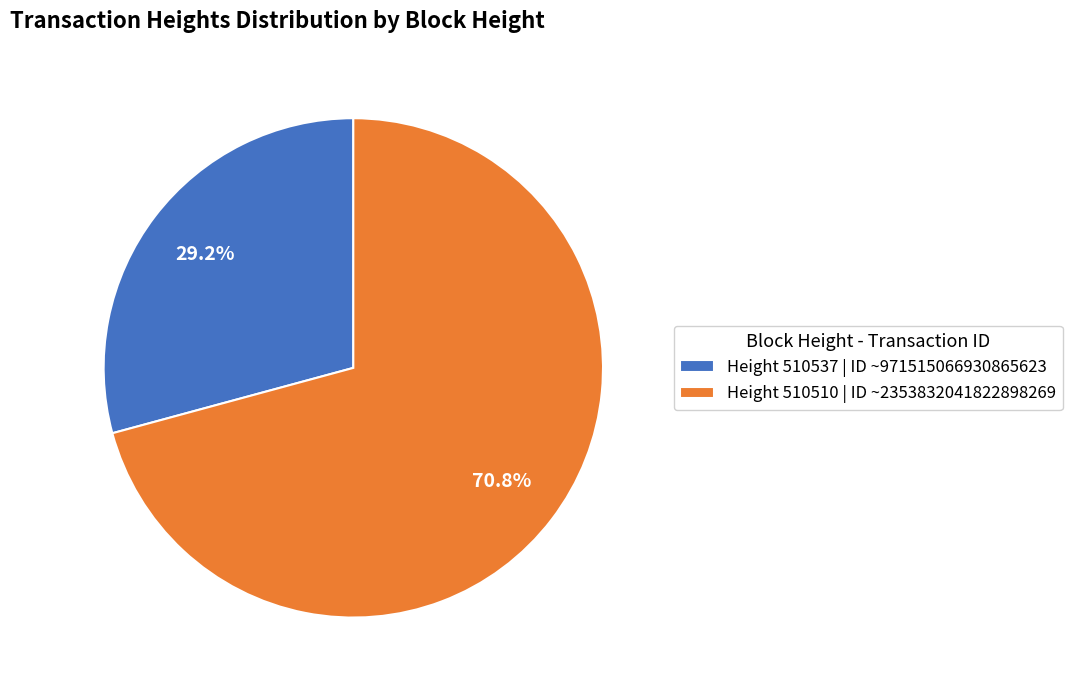

Combined, do Height 510510 | ID ~2353832041822898269 and Height 510537 | ID ~971515066930865623 account for over 50%?

Yes